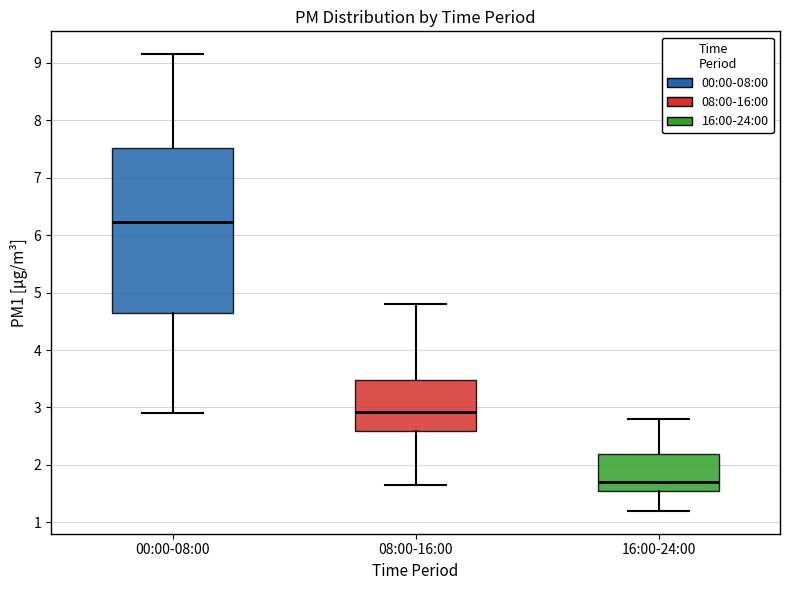

Which box has the lowest median line?

16:00-24:00